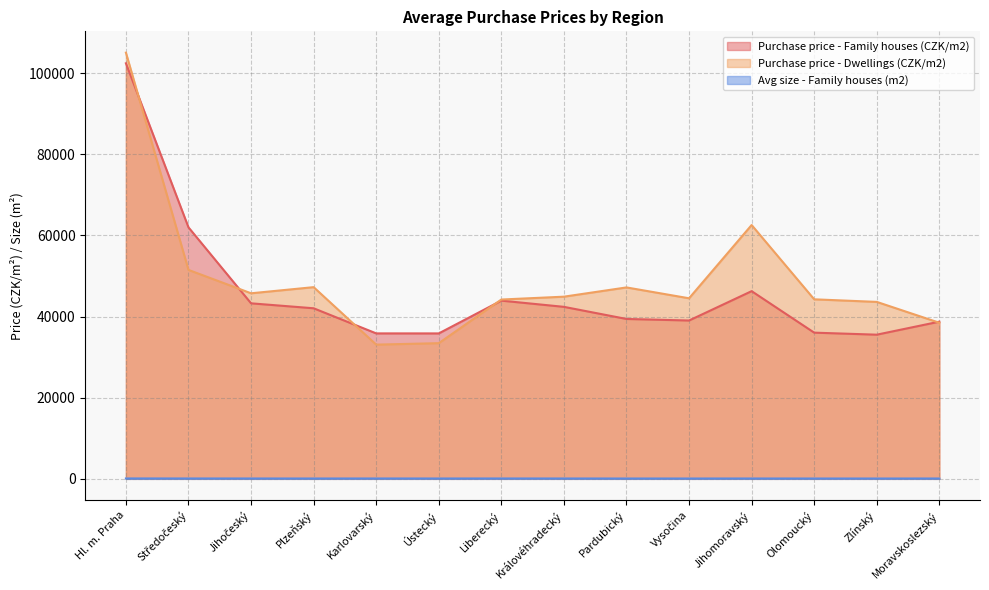

The value of Avg size - Family houses (m2) at Karlovarský is 90. True or false?

True